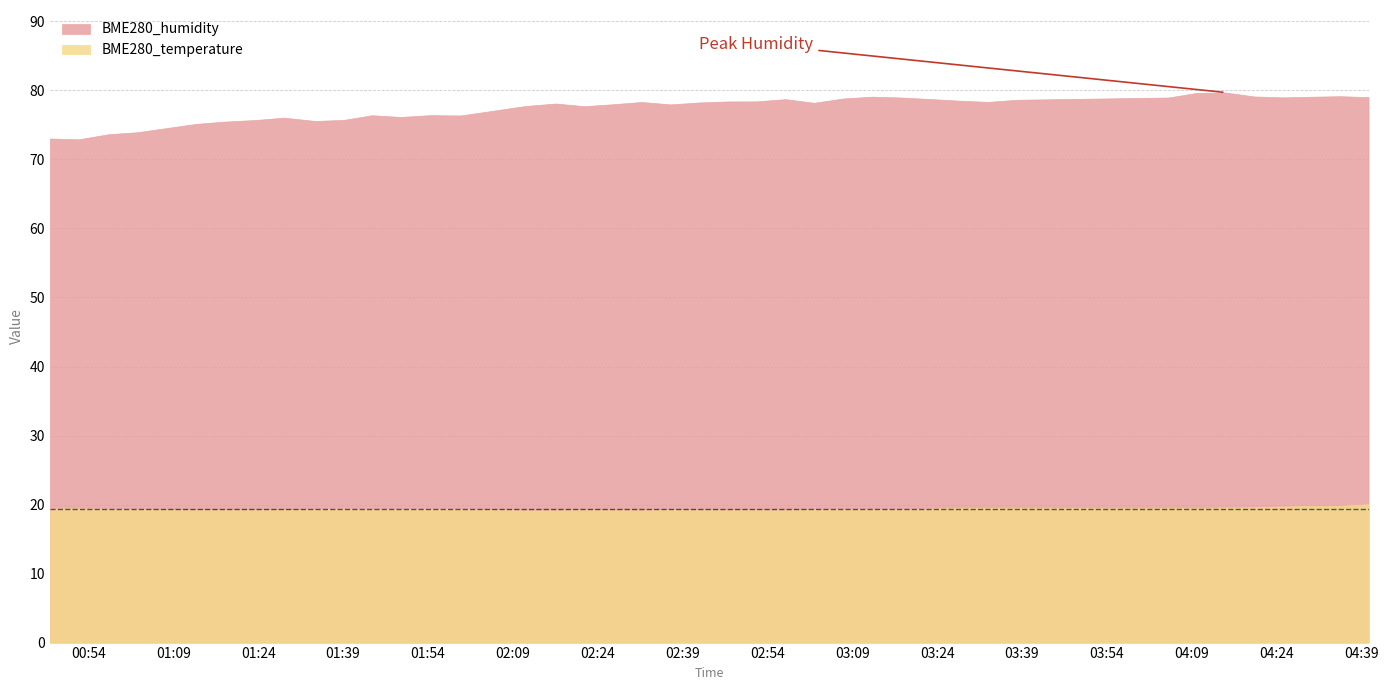

The BME280_humidity series shows 75.5 at 2022/08/12 01:18:06. True or false?

True